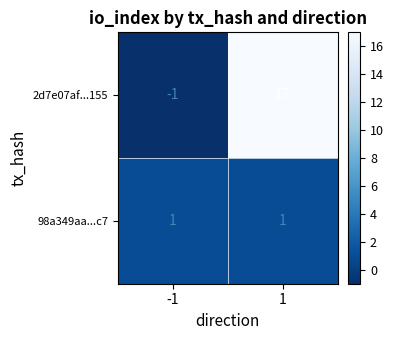

At how many categories does at least one series exceed 5?

1